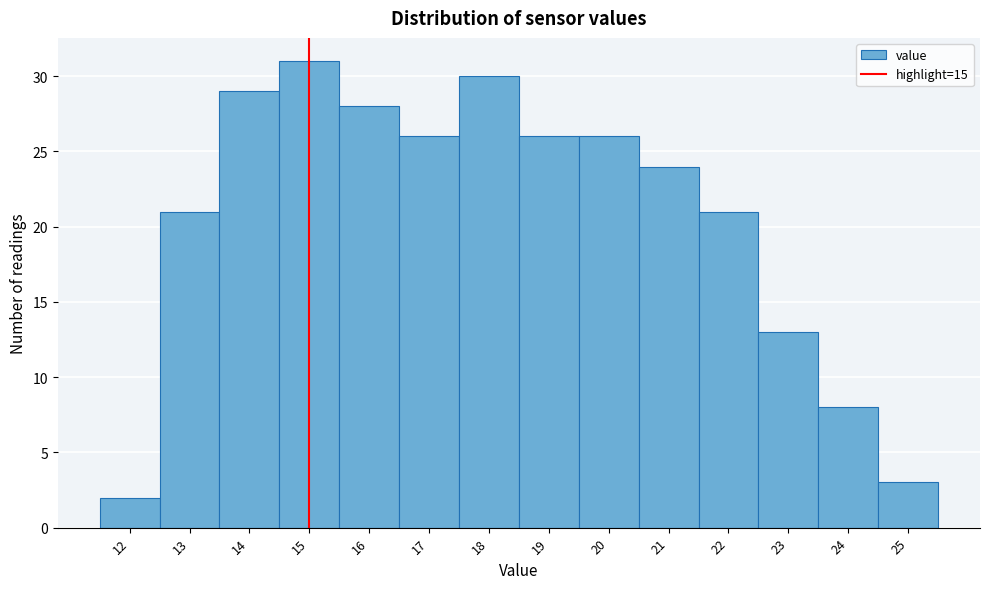

Over which range of the x-axis is the bar tallest?

14.5 to 15.5